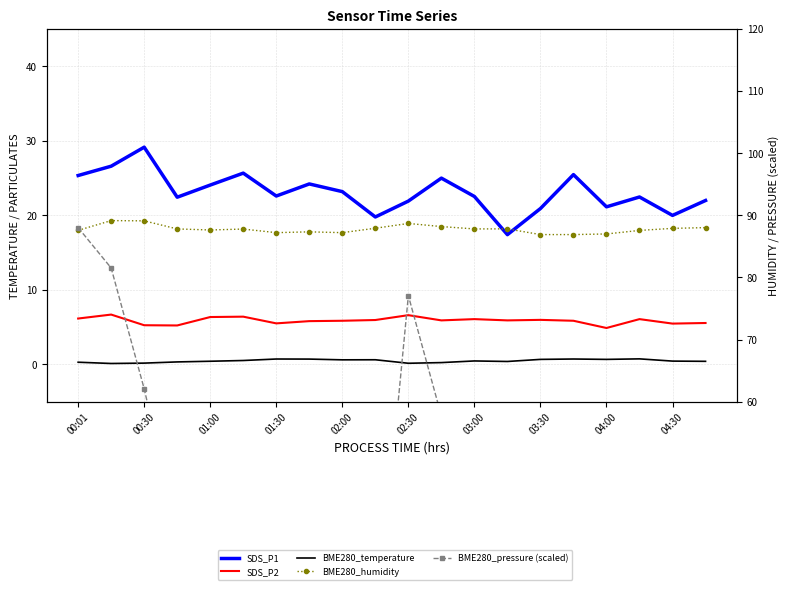

List the series in order of their peak value, lowest first.

BME280_temperature, SDS_P2, SDS_P1, BME280_pressure (scaled), BME280_humidity